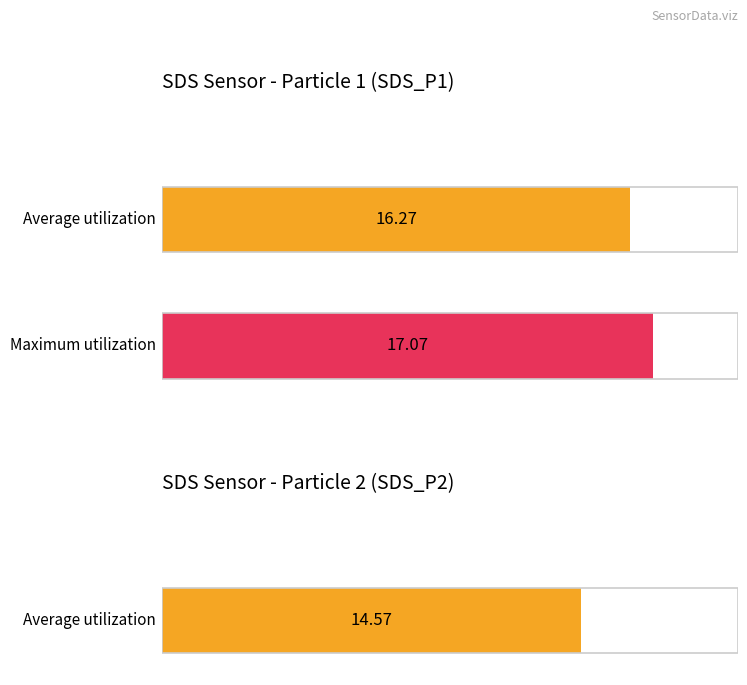

Rank the series by their maximum value, from highest to lowest.

SDS_P1, SDS_P2